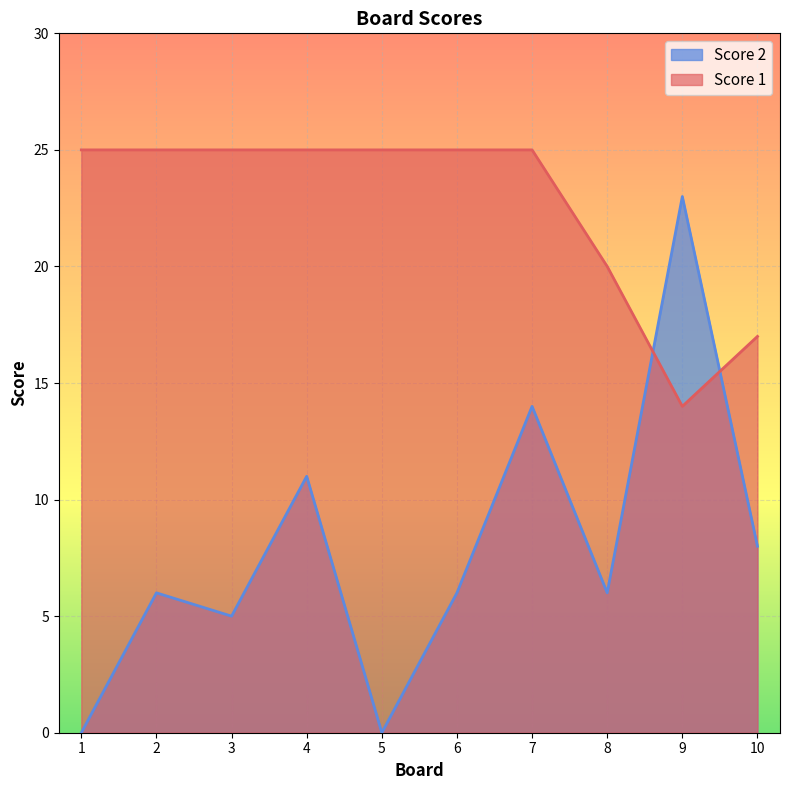

What is the spread (max minus min) of values at 3?

20